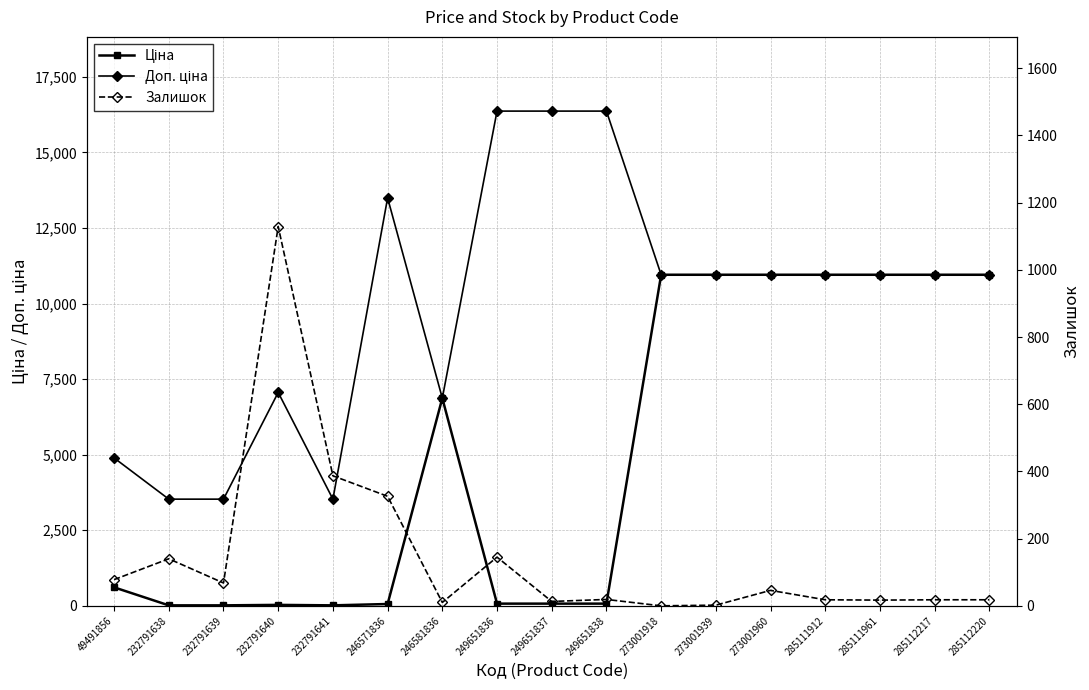

List the series in order of their overall mean, highest first.

Доп. ціна, Ціна, Залишок